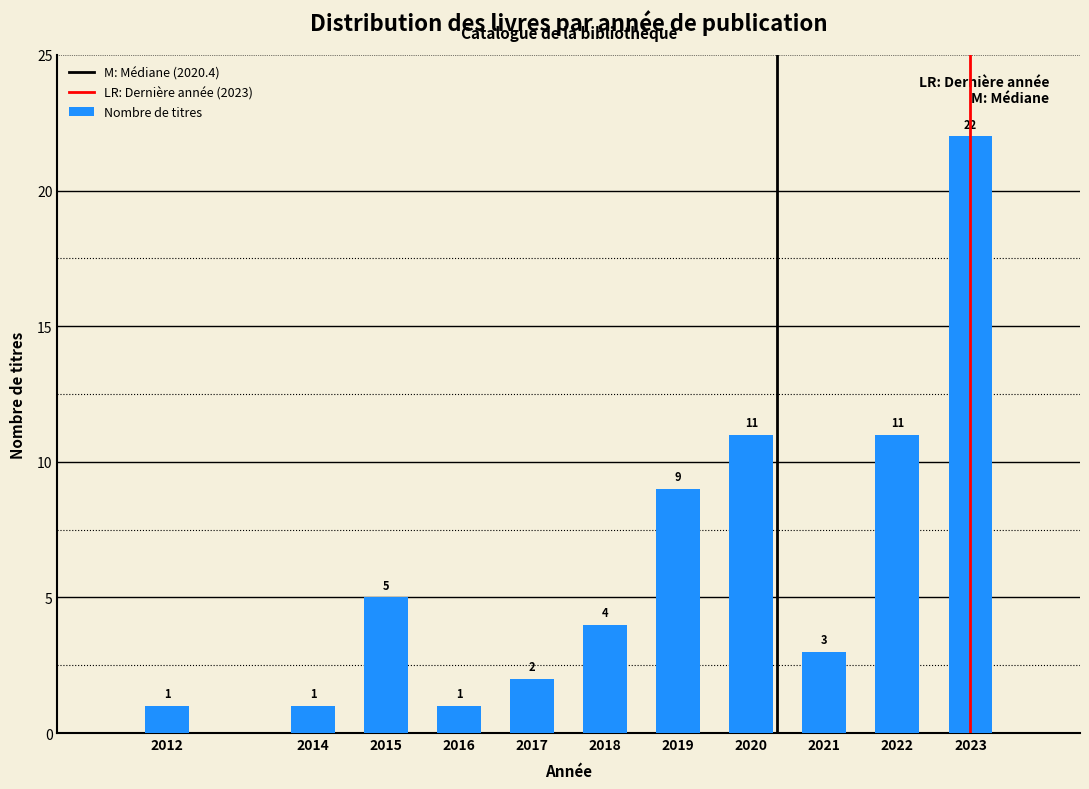

Reading left to right, extract all data points from this chart.

1	1	5	1	2	4	9	11	3	11	22